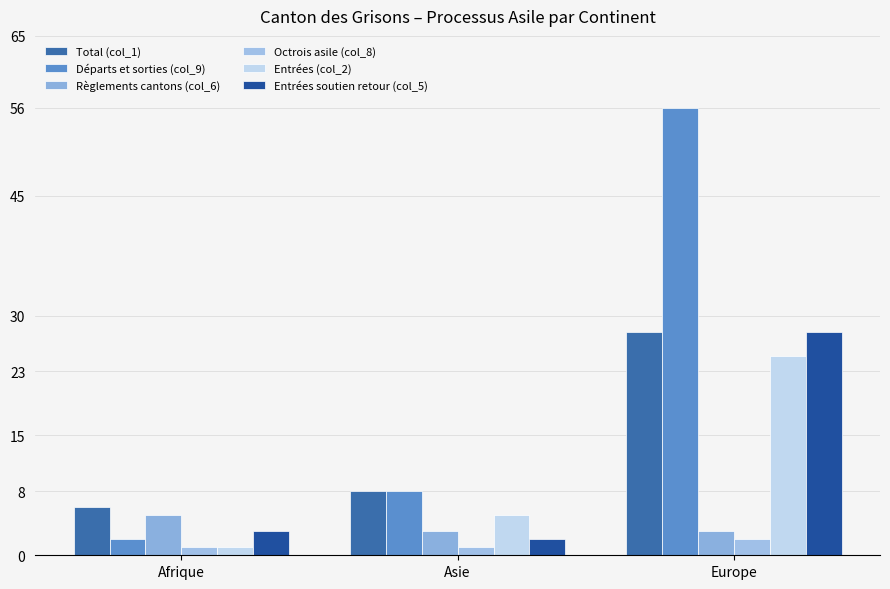

How many groups of bars are there?

3